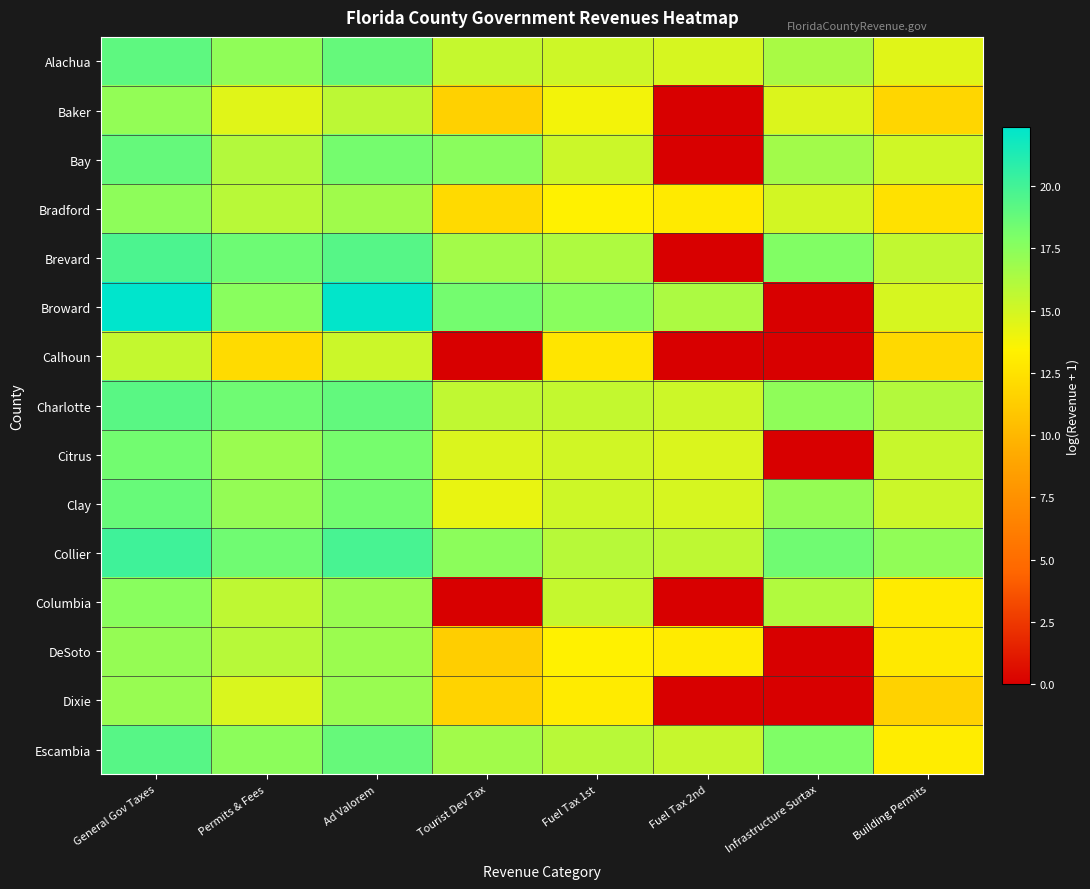

Which series has the largest range (max minus min)?

Broward